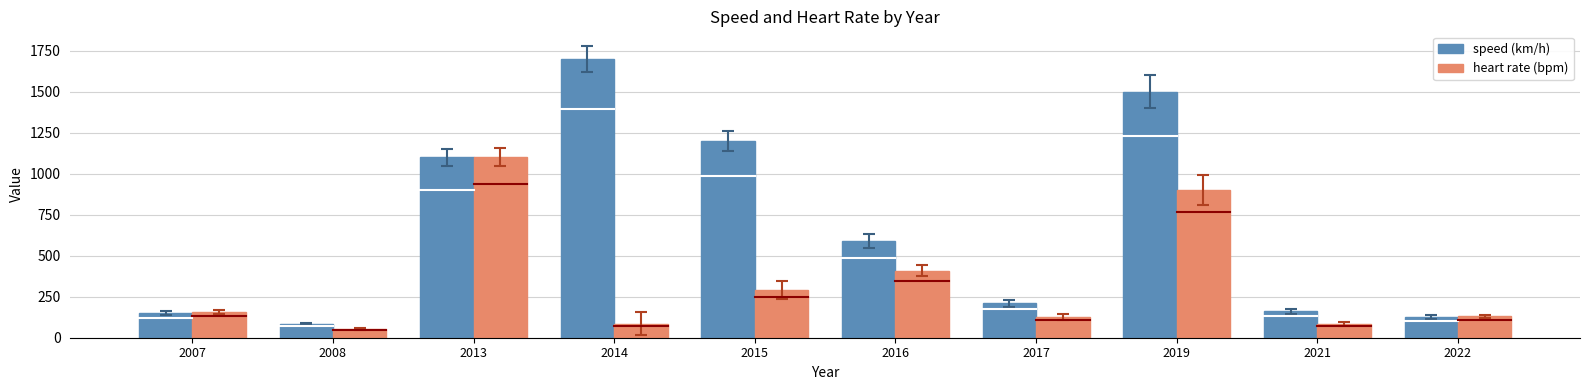

At how many categories does at least one series exceed 610?

4